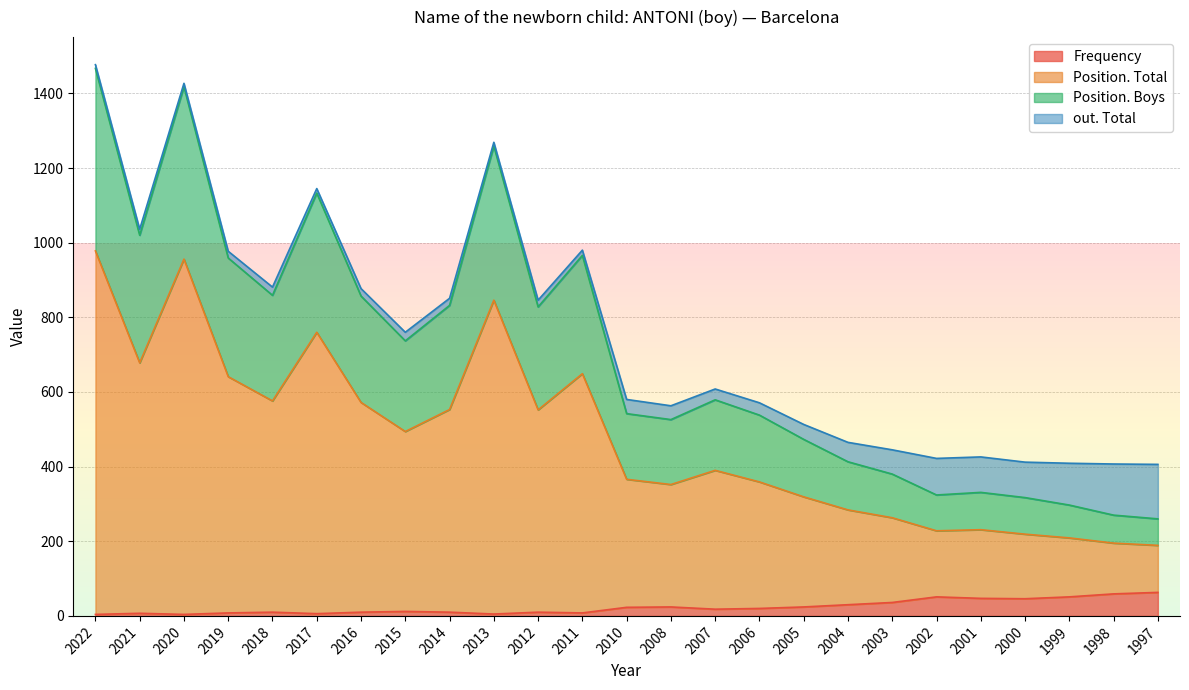

The value of Frequency at 2001 is 47. True or false?

True